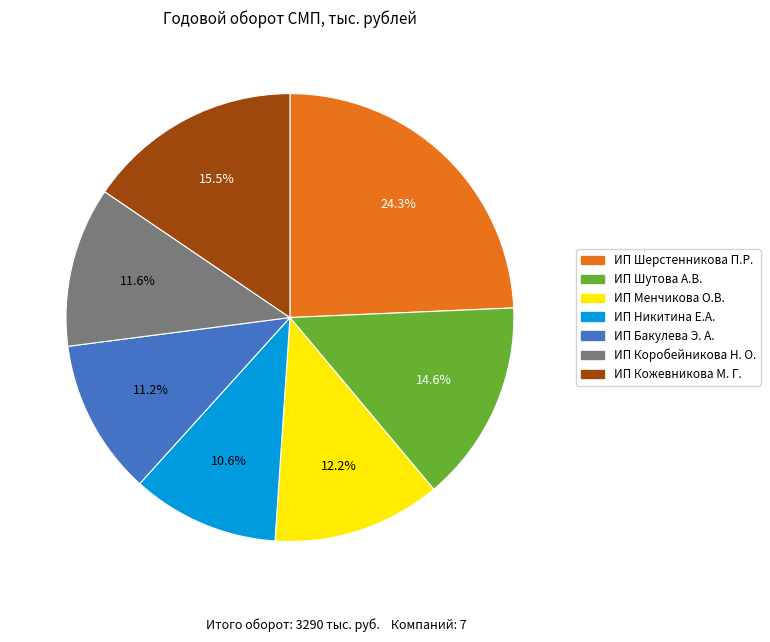

True or false: ИП Никитина Е.А. accounts for 16% of the total.

False